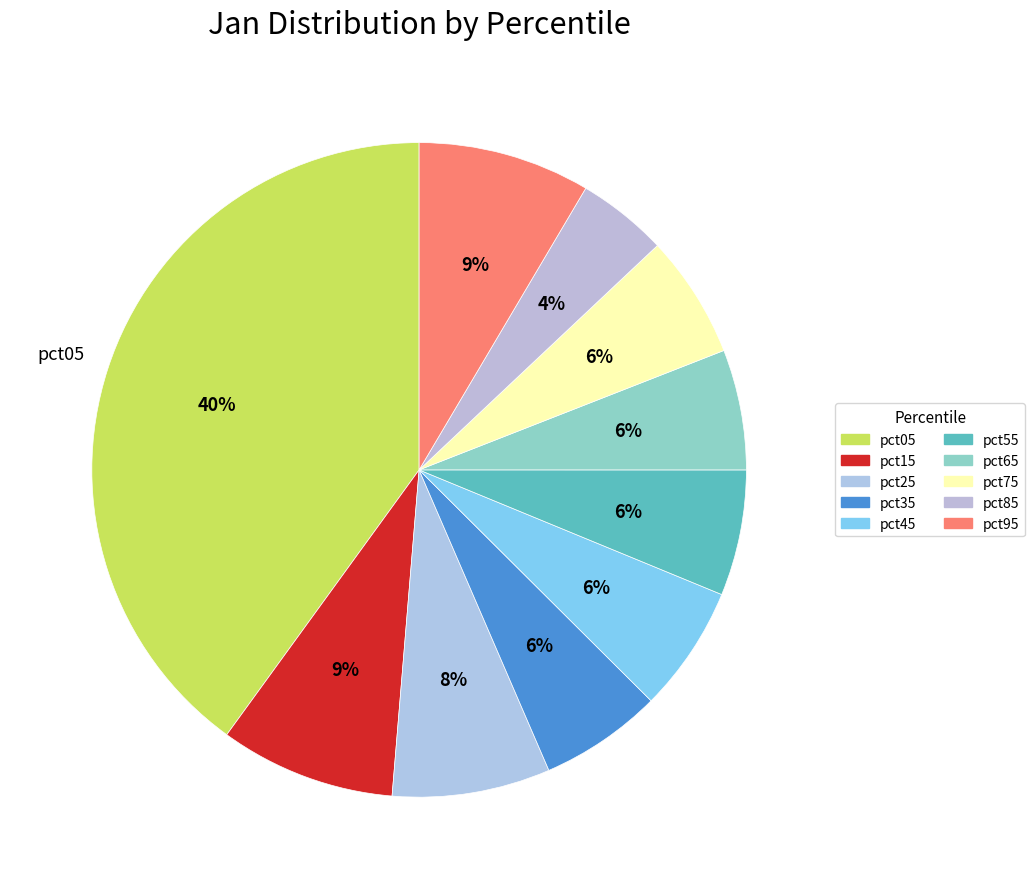

To the nearest percent, what is the average slice percentage?

10%